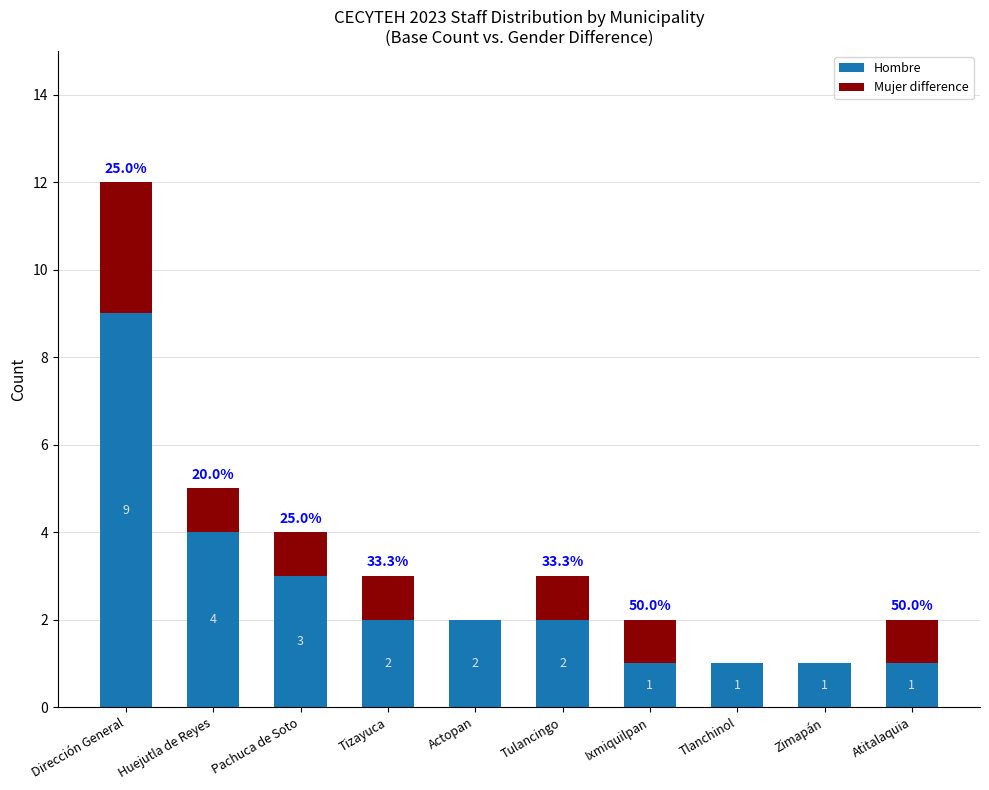

Does the chart contain stacked bars?

Yes